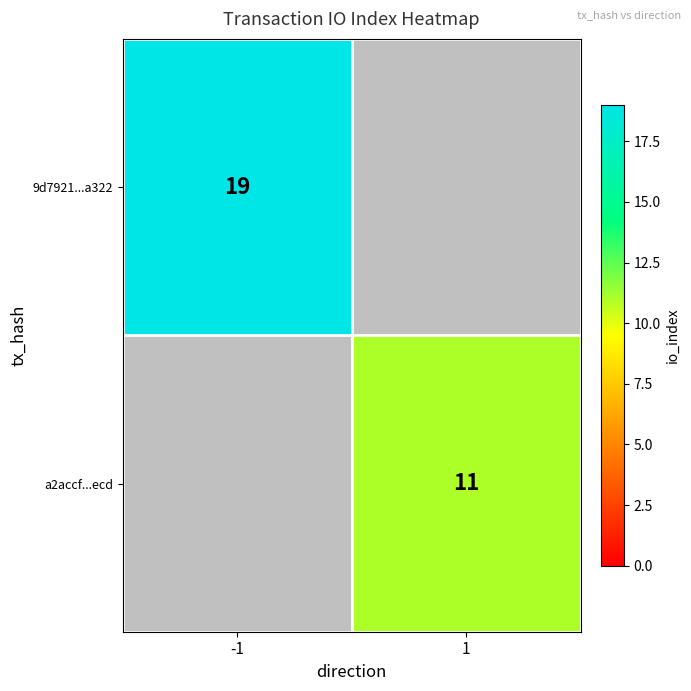

The value of 9d7921...a322 at -1 is 12. True or false?

False